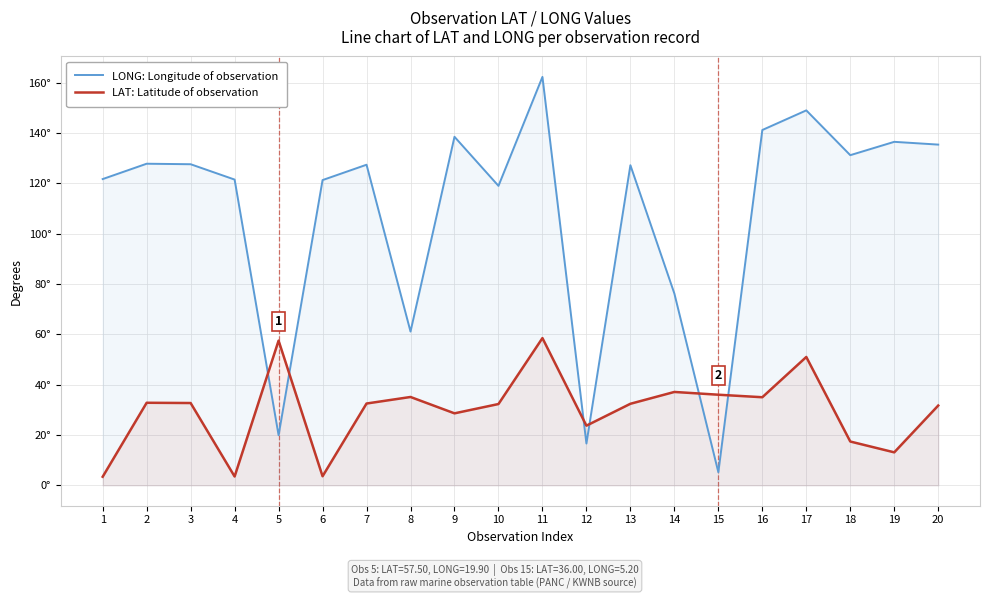

Where is the first local minimum for LONG: Longitude of observation?

5